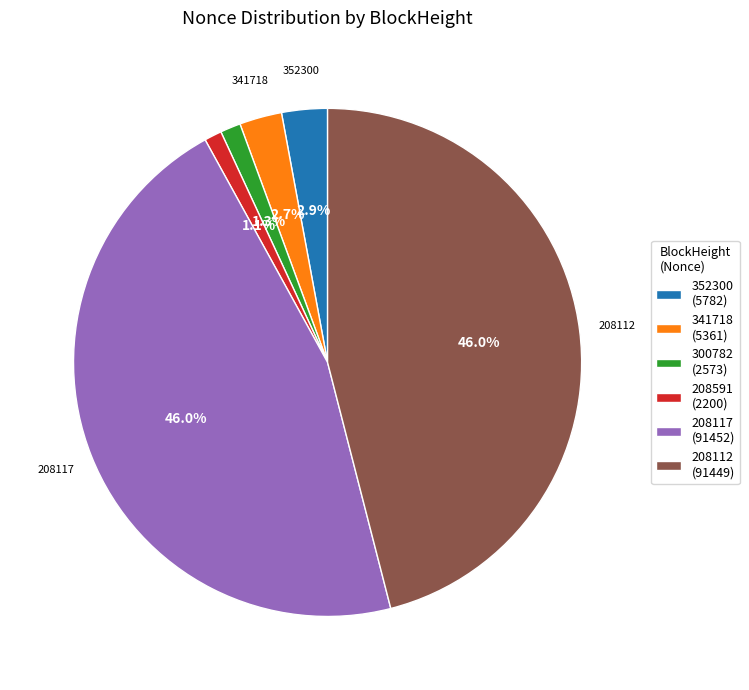

Is there a majority slice in this chart?

No